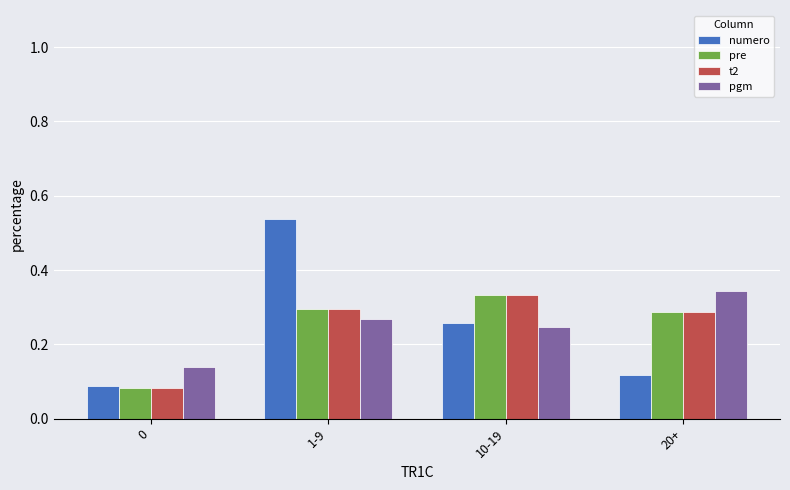

At which label does t2 reach its peak?

10-19